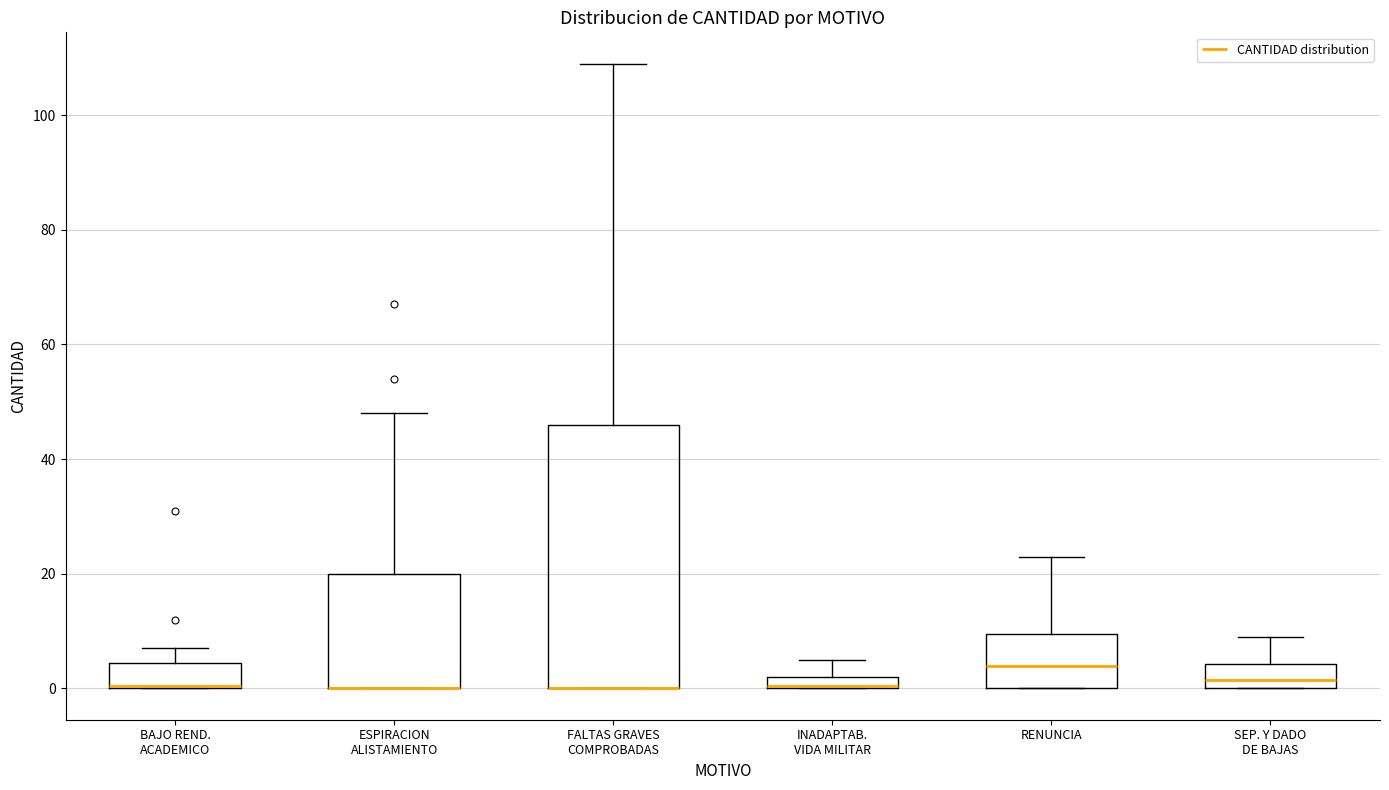

Comparing the boxes themselves (not the whiskers), which one is the tallest?

FALTAS GRAVES COMPROBADAS